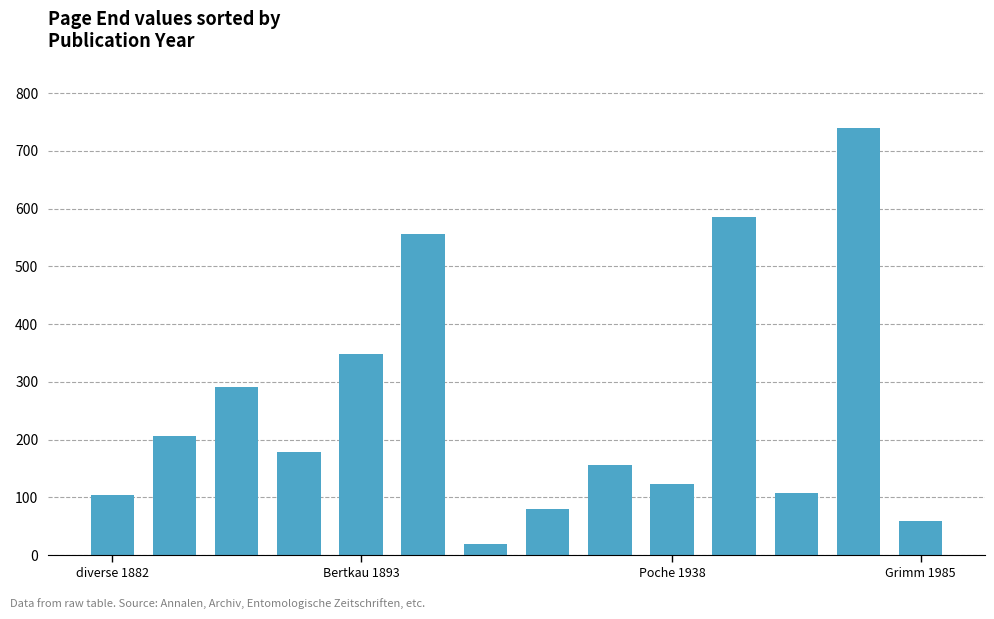

What is the difference between the second highest and second lowest values?

526